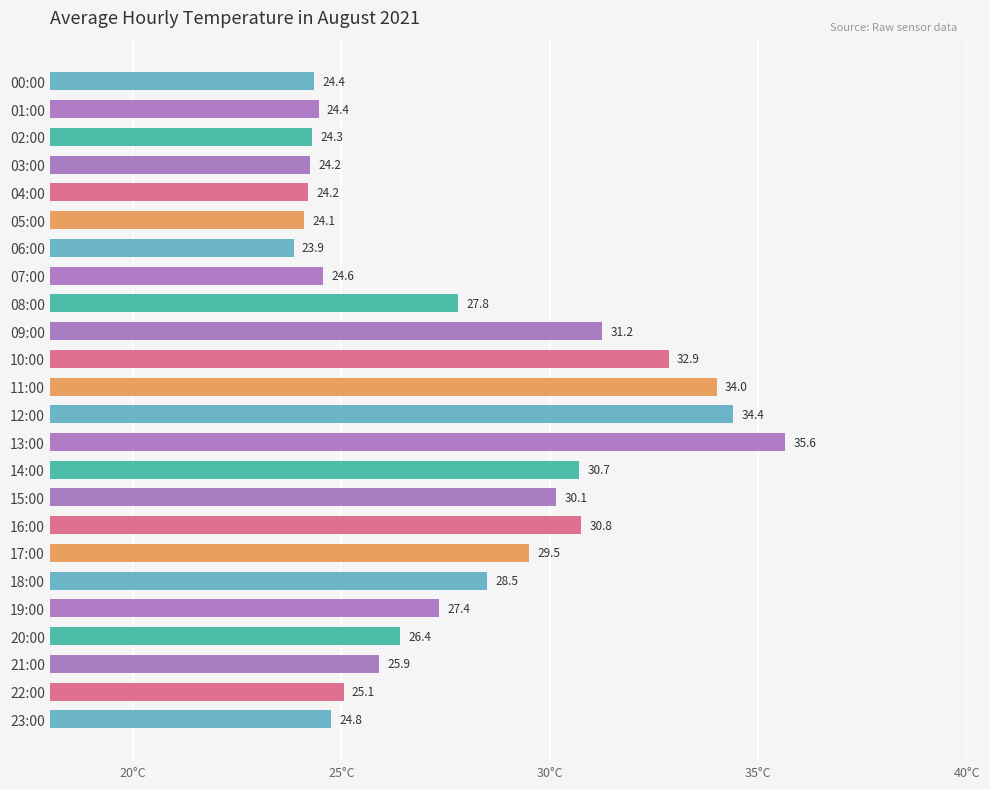

Which label corresponds to the largest value in the chart?

13:00